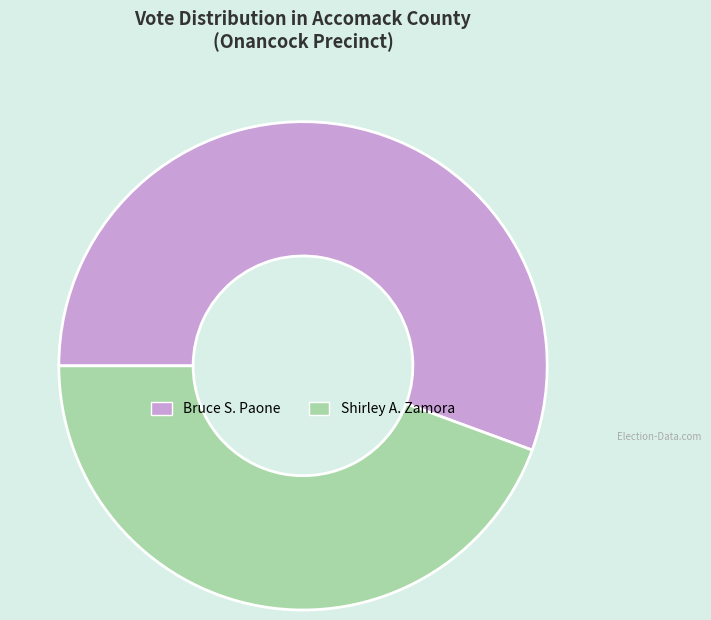

Rank the categories by value from lowest to highest.

Shirley A. Zamora, Bruce S. Paone